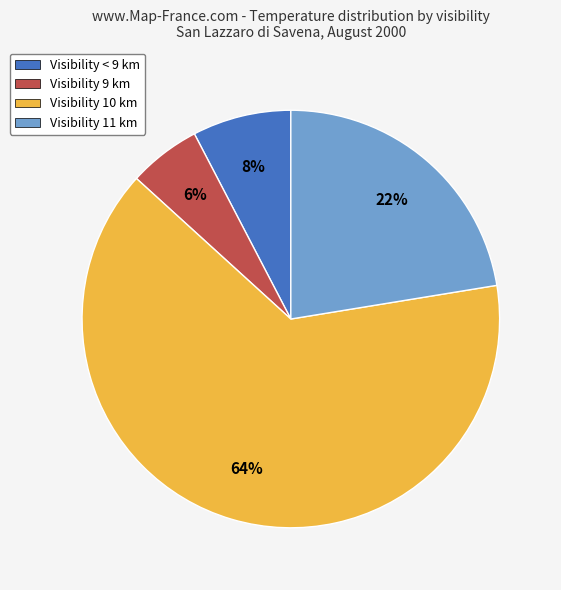

Is there a majority slice in this chart?

Yes